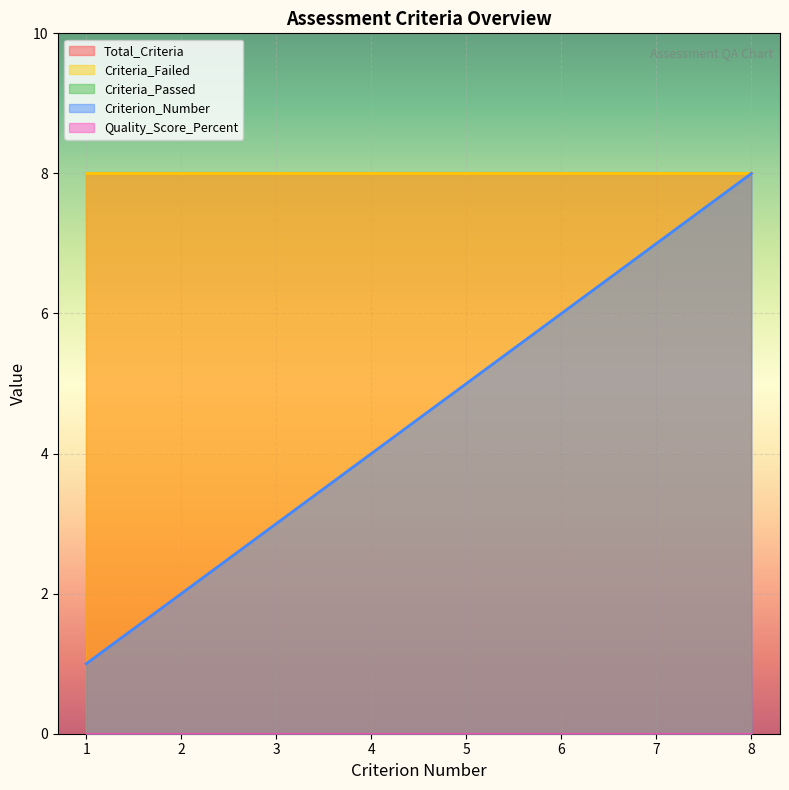

What are all the series names shown in the legend?

Criterion_Number, Total_Criteria, Criteria_Passed, Criteria_Failed, Quality_Score_Percent